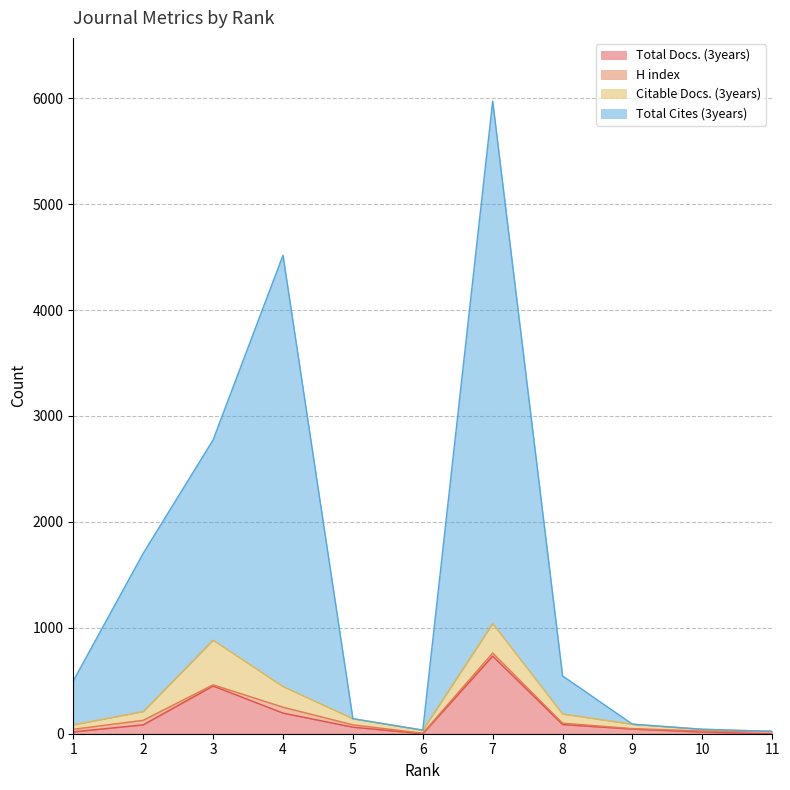

True or false: Total Cites (3years) and Total Docs. (3years) cross at least once.

False